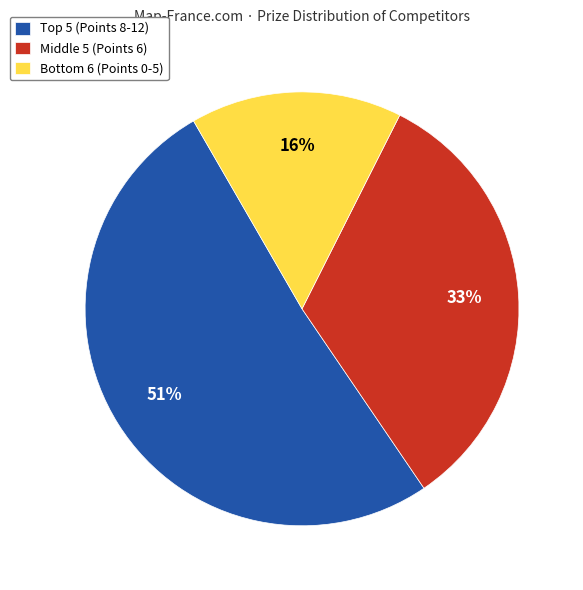

How many slices are in this pie chart?

3